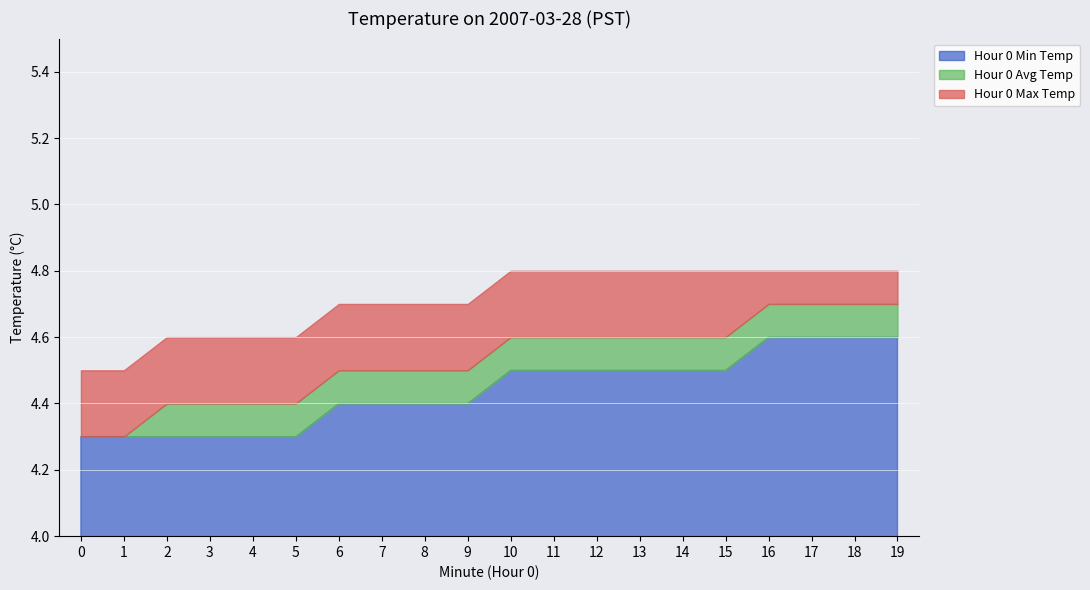

What is the lowest value of the Hour 0 Min Temp series?

4.3